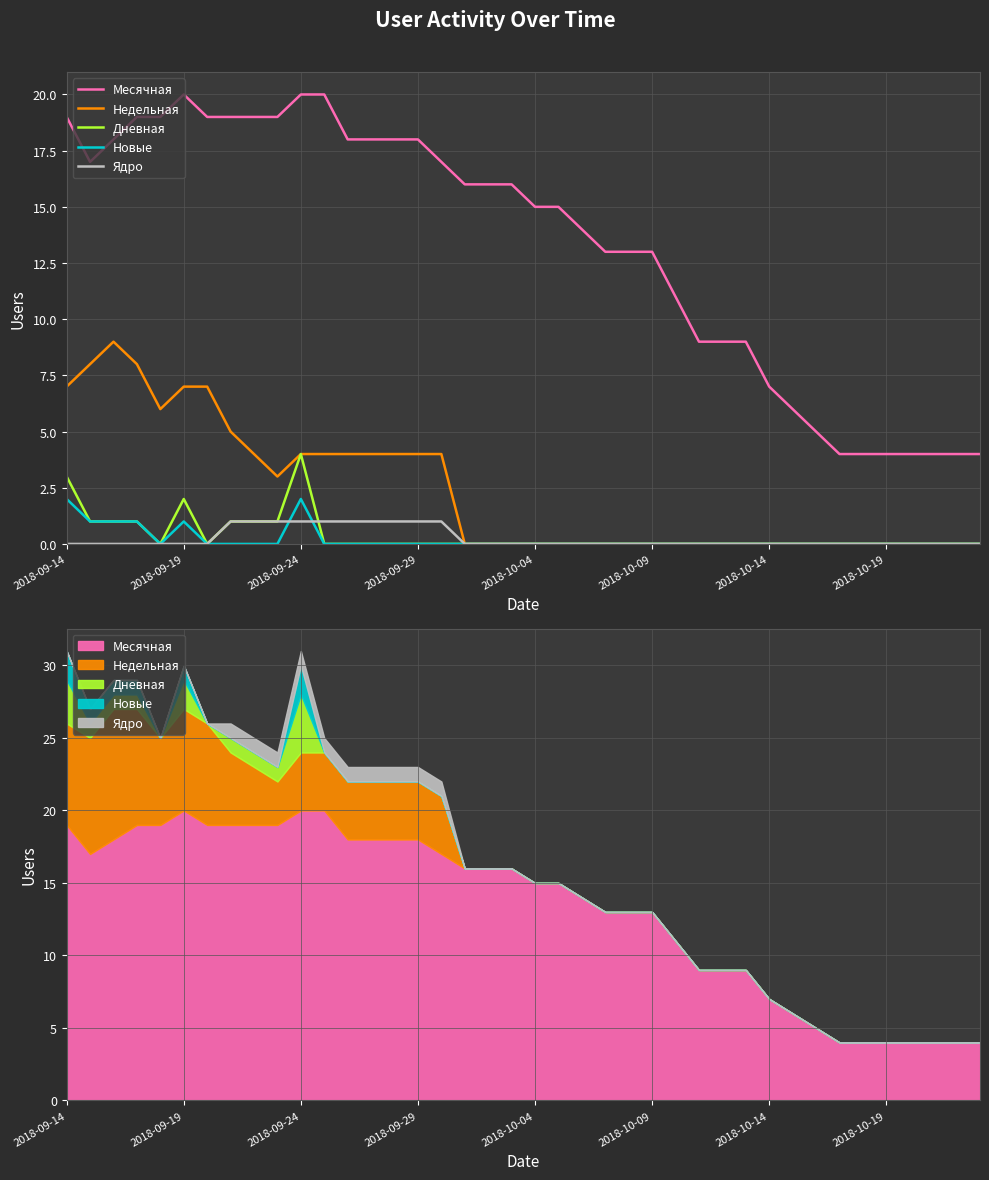

True or false: Месячная and Новые cross at least once.

False